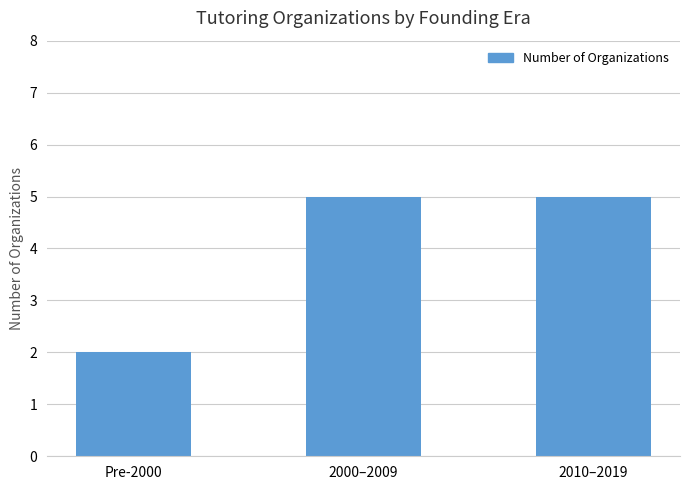

How many distinct data groups are displayed?

1